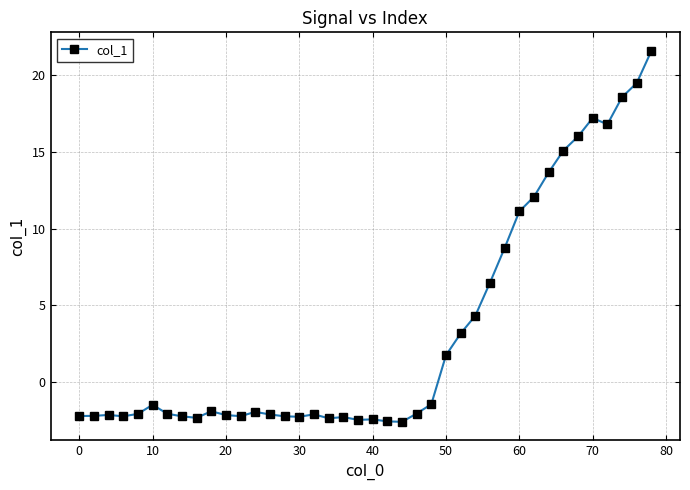

What is the value of the 25th point from the left?

-1.5